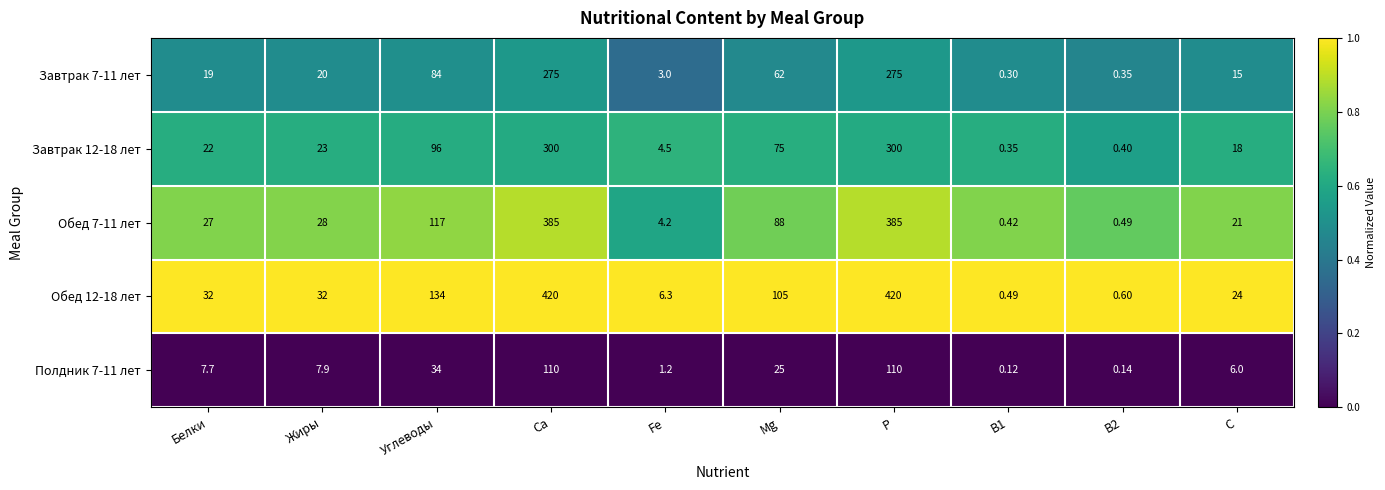

Is the value of Обед 12-18 лет at Жиры greater than the value of Завтрак 12-18 лет at Mg?

No